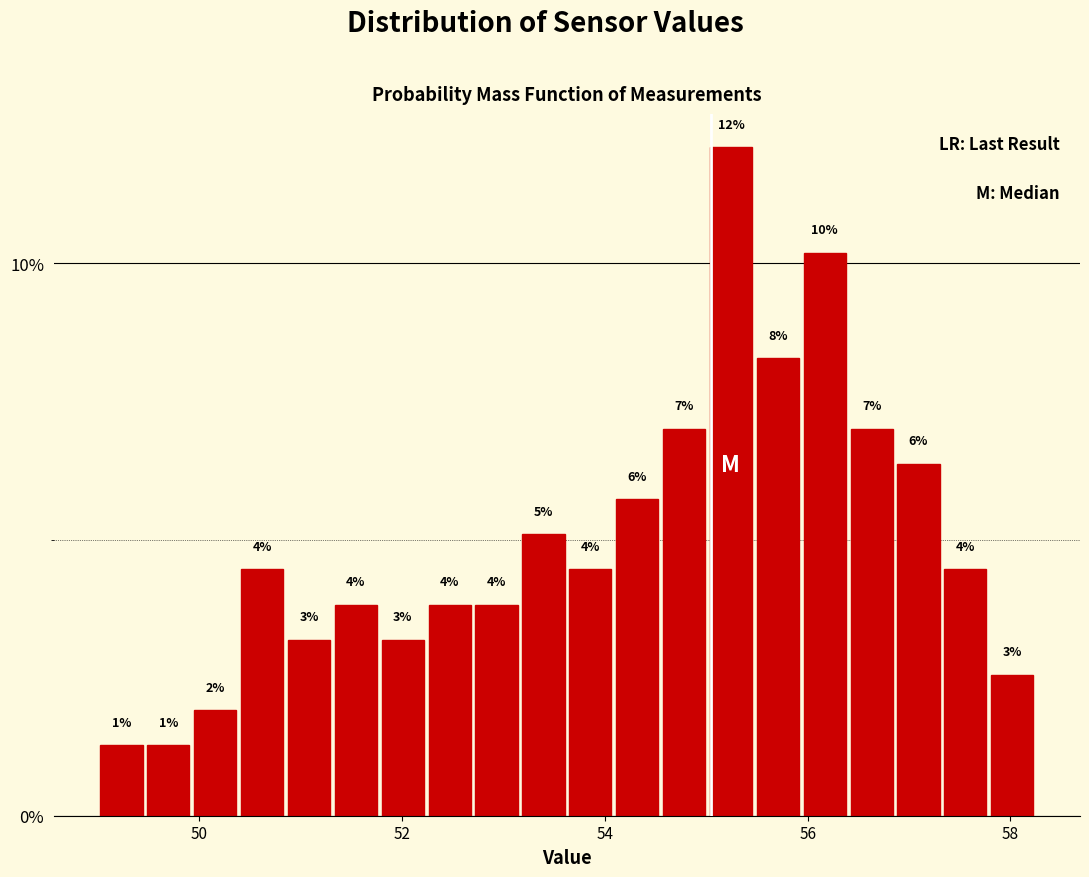

Around what value on the x-axis is the tallest bar? Give the approximate position of its centre, as read against the axis.

55.2